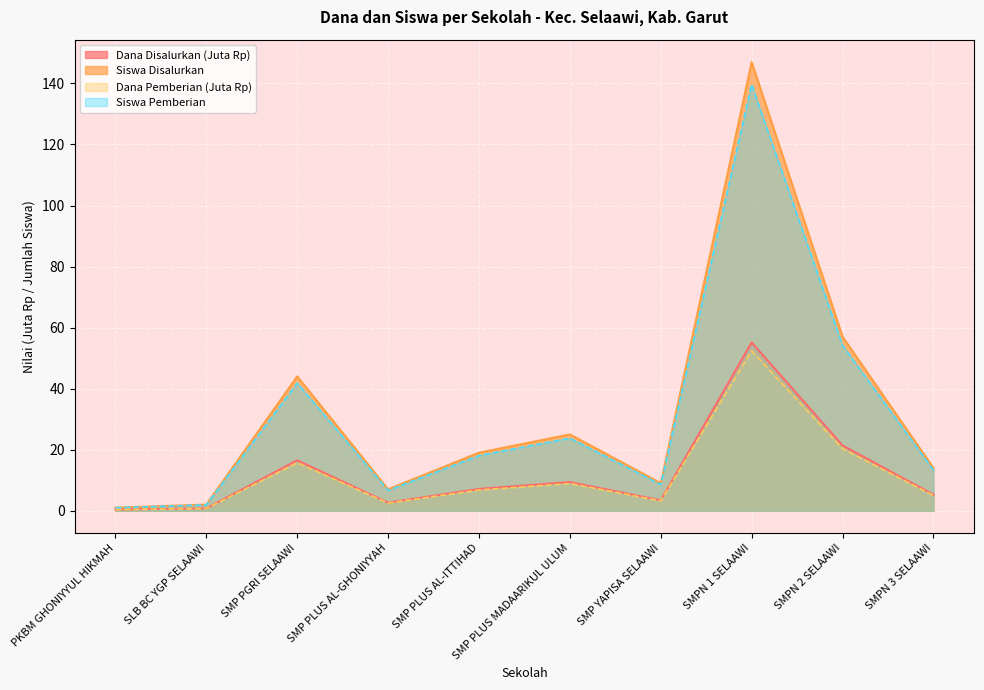

What is the label of the 7th point from the right?

SMP PLUS AL-GHONIYYAH